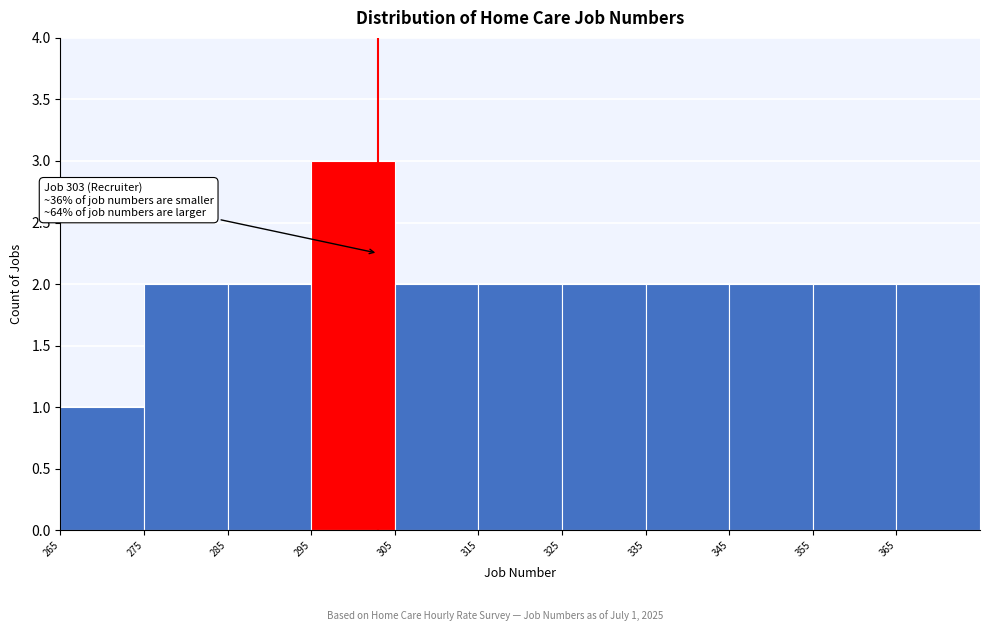

Over which range of the x-axis is the bar tallest?

295 to 305